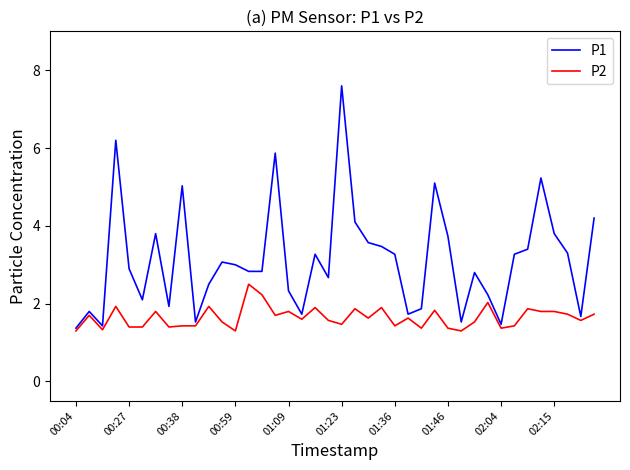

Is this an area chart (filled region under the line)?

No